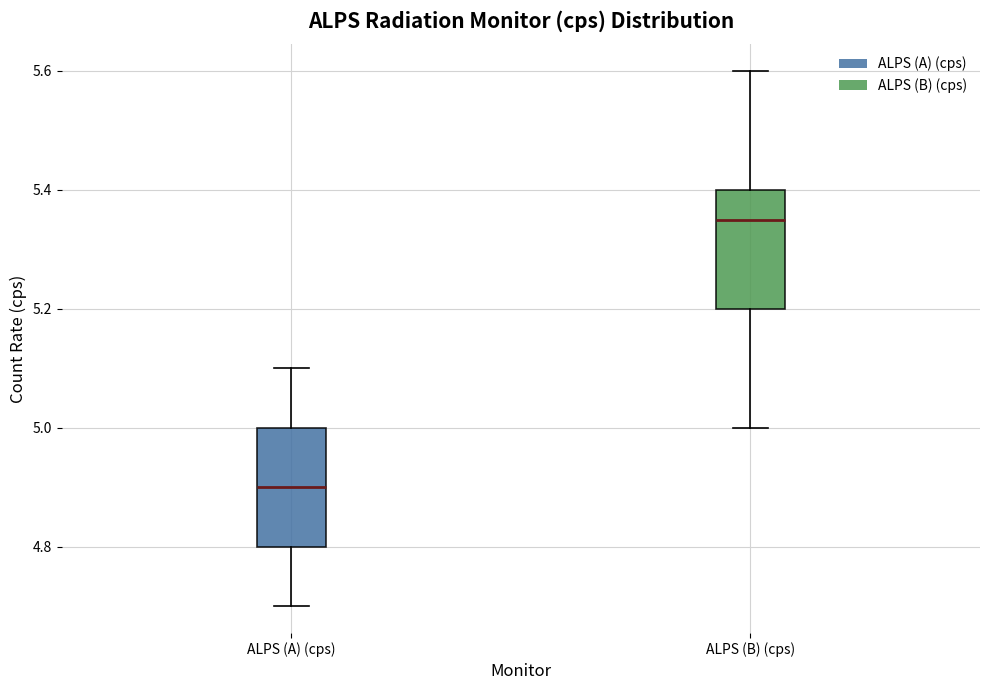

Reading left to right, read every box against the y-axis: the position of its median line, the range the box covers, and the ends of its whiskers. The values are not printed on the chart, so give them approximately, as read against the axis.

ALPS (A) (cps): median 4.90, box 4.80 to 5.00, whiskers 4.70 to 5.10
ALPS (B) (cps): median 5.36, box 5.20 to 5.40, whiskers 5.00 to 5.60